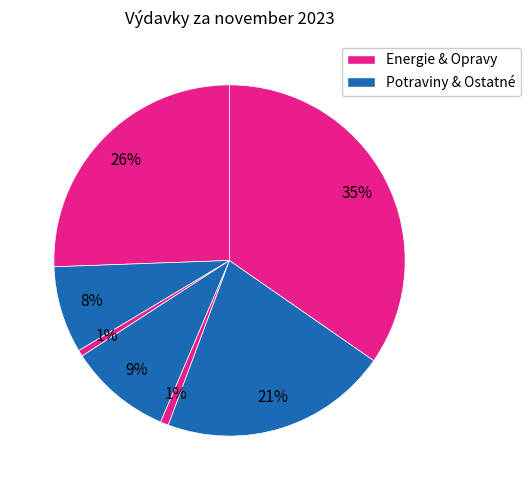

How many segments does this pie chart have?

7